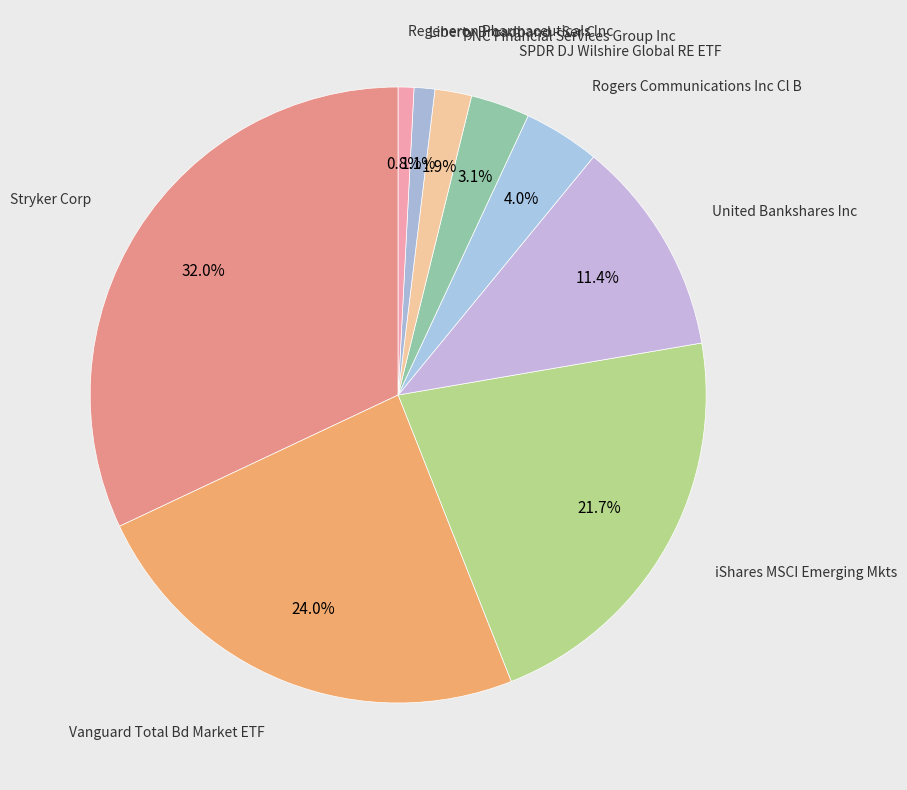

Count the number of slices in the pie.

9